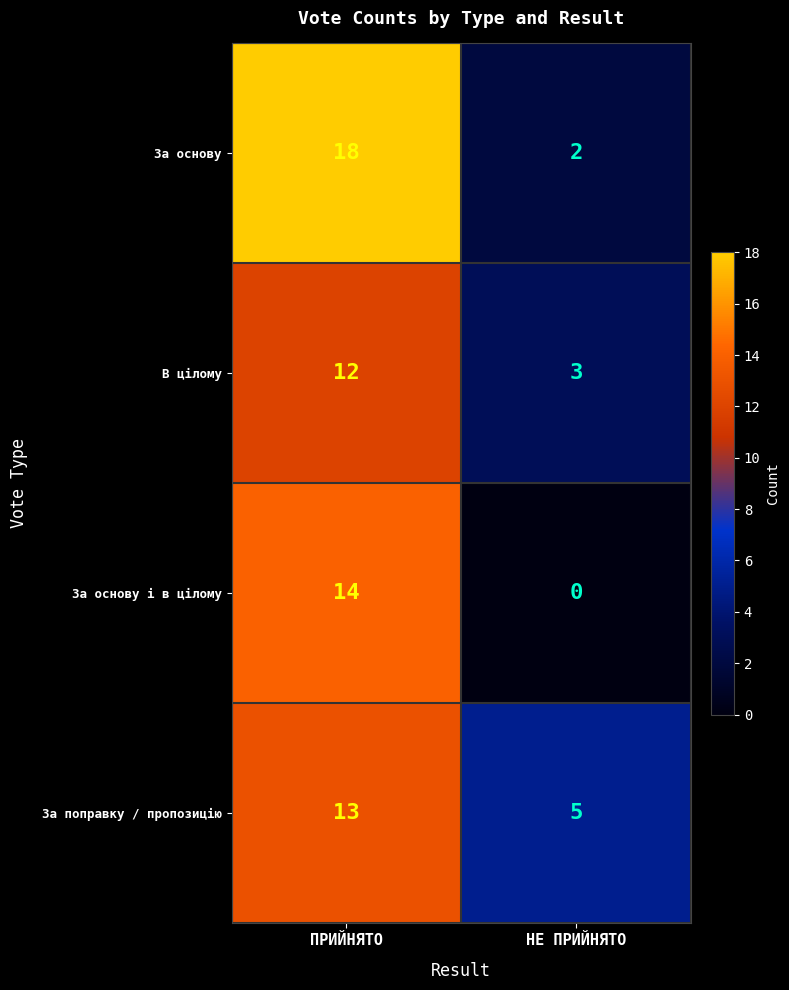

Rank the categories by За основу і в цілому value from highest to lowest.

ПРИЙНЯТО, НЕ ПРИЙНЯТО